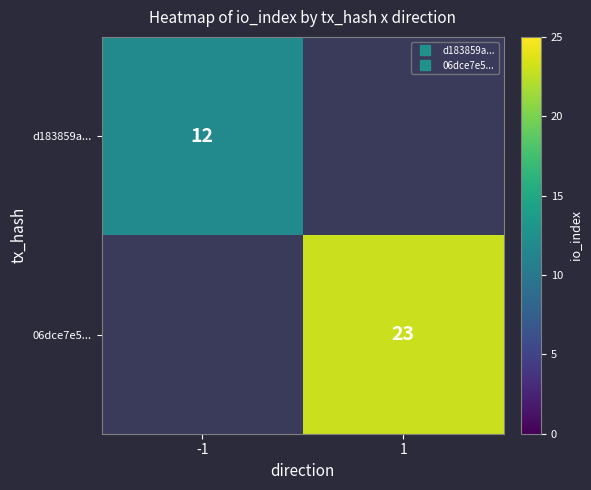

Count the number of categories in the chart.

2